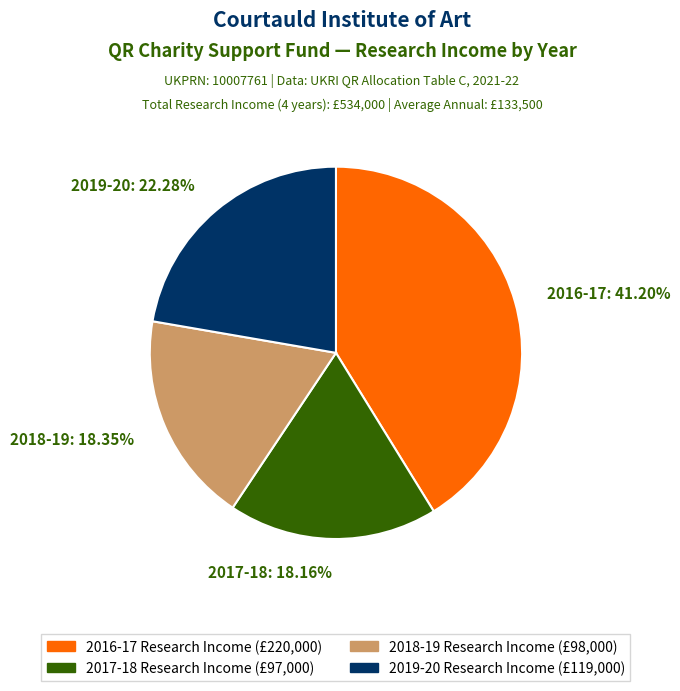

Which slice is the largest?

2016-17 Research Income (£220,000)